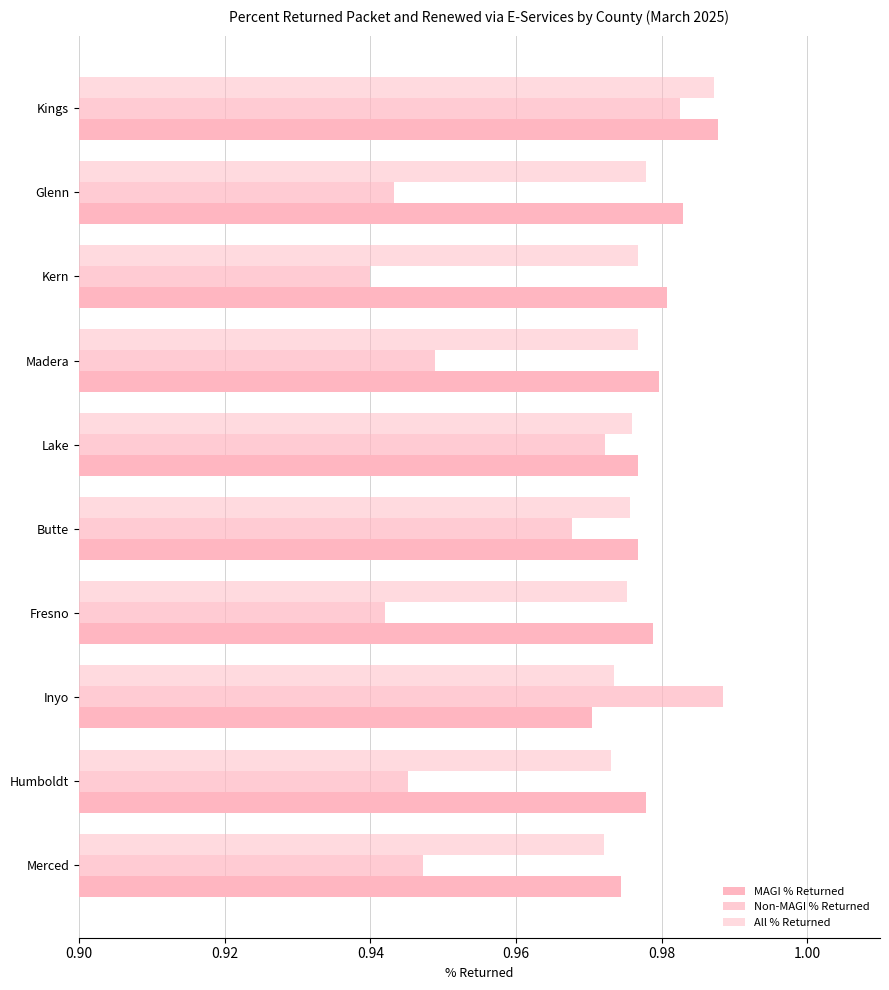

Count the number of data series in this chart.

3